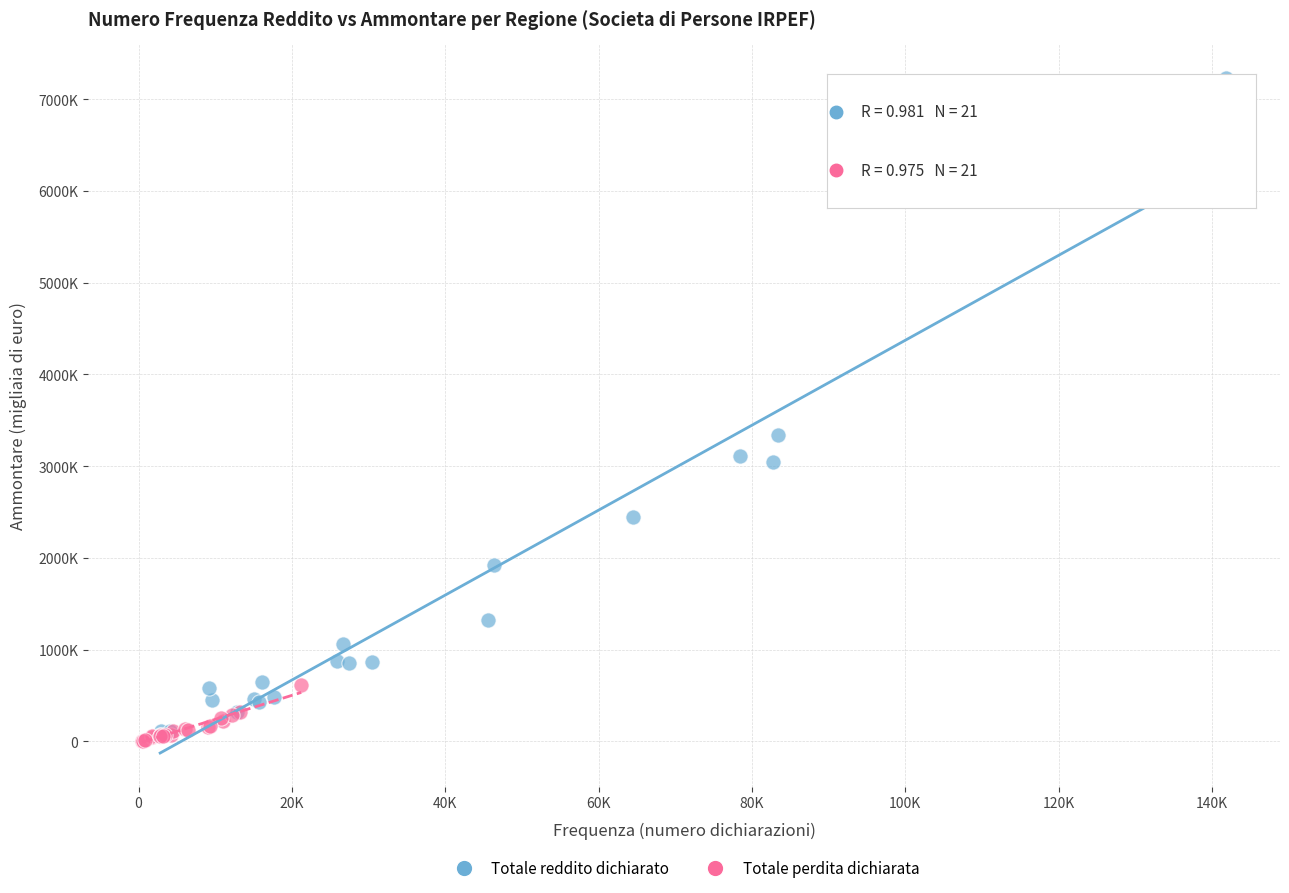

What are all the series names shown in the legend?

Totale reddito dichiarato, Totale perdita dichiarata